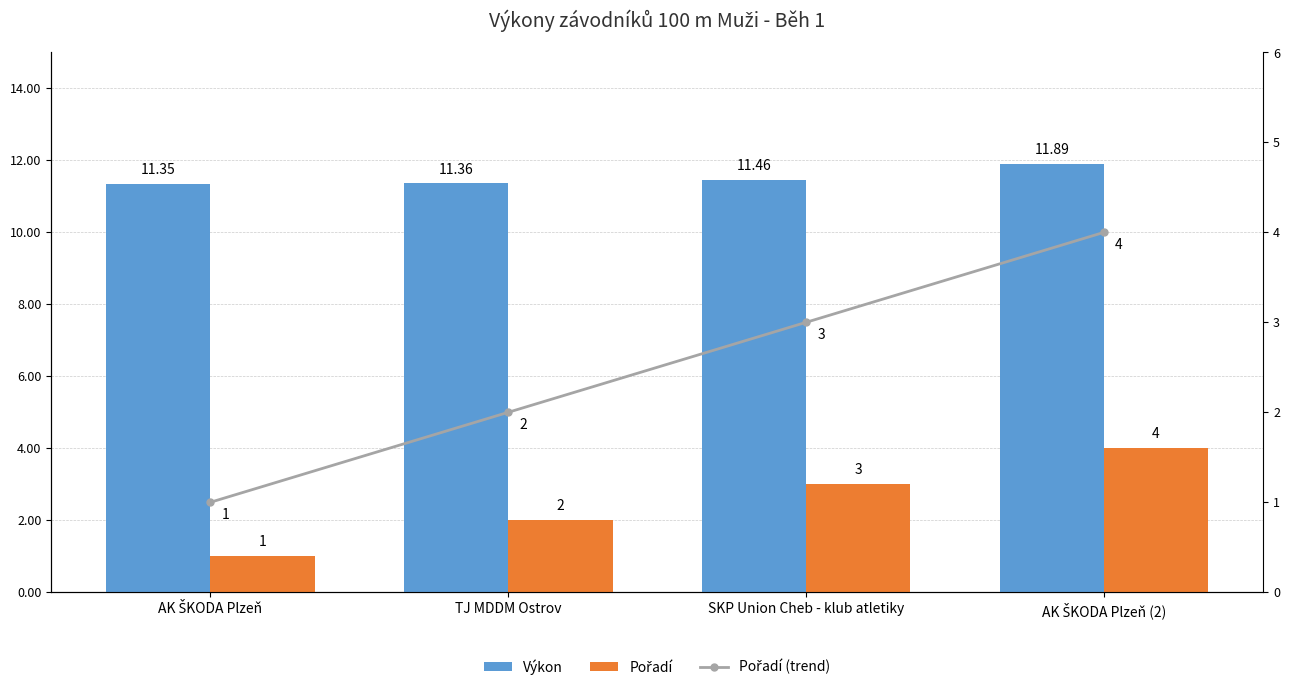

What are all the series names shown in the legend?

Výkon, Pořadí, Pořadí (trend)